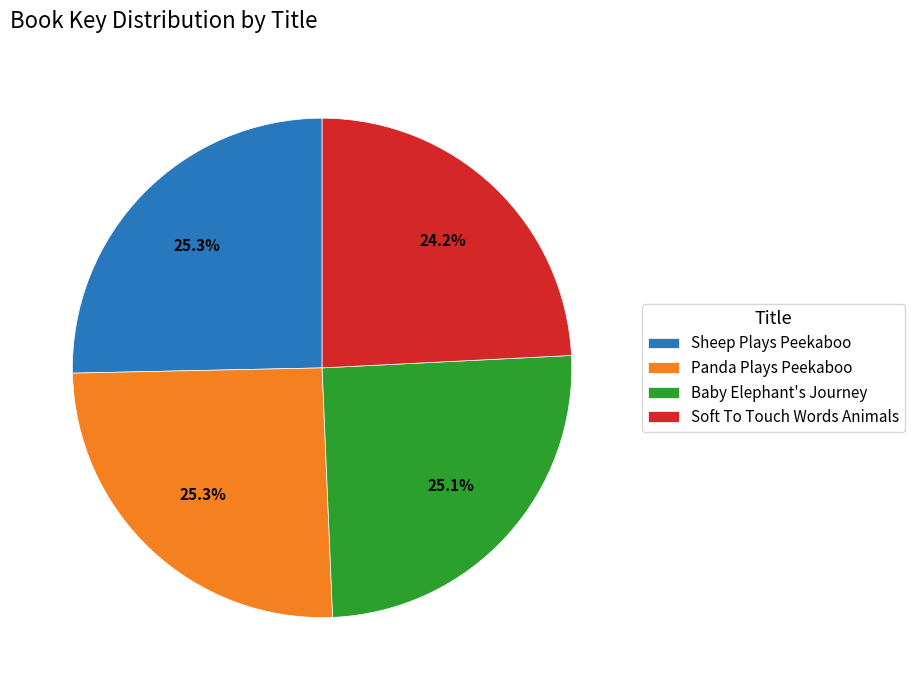

To the nearest percent, what is the difference between the largest and smallest slice percentages?

1%